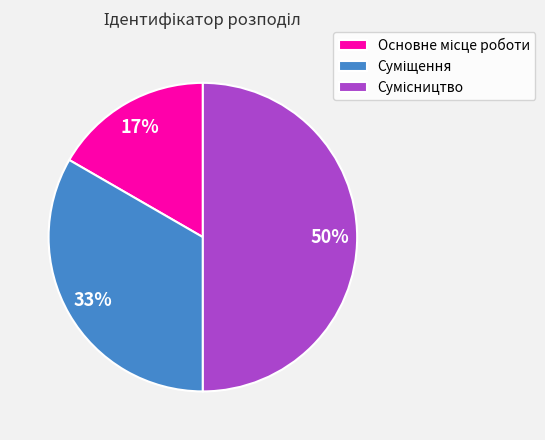

How many segments does this pie chart have?

3